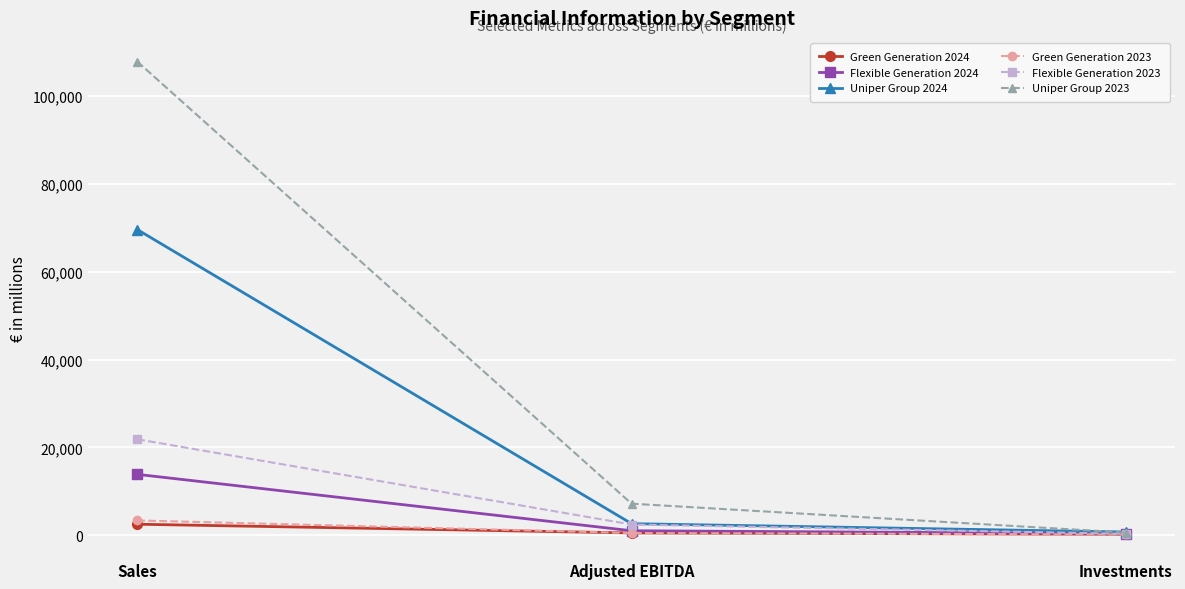

Count the number of categories in the chart.

3